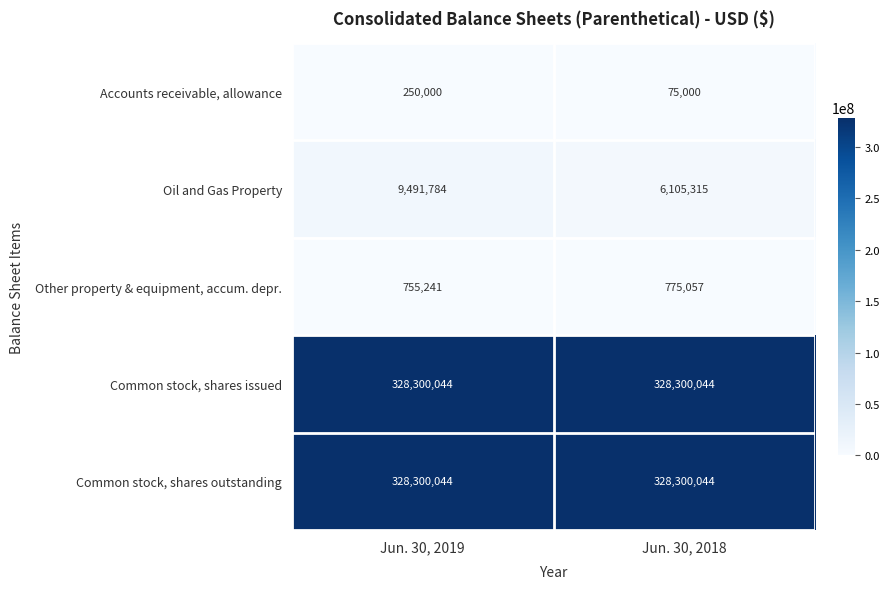

List the labels in order of Other property & equipment, accum. depr. value, largest first.

Jun. 30, 2018, Jun. 30, 2019